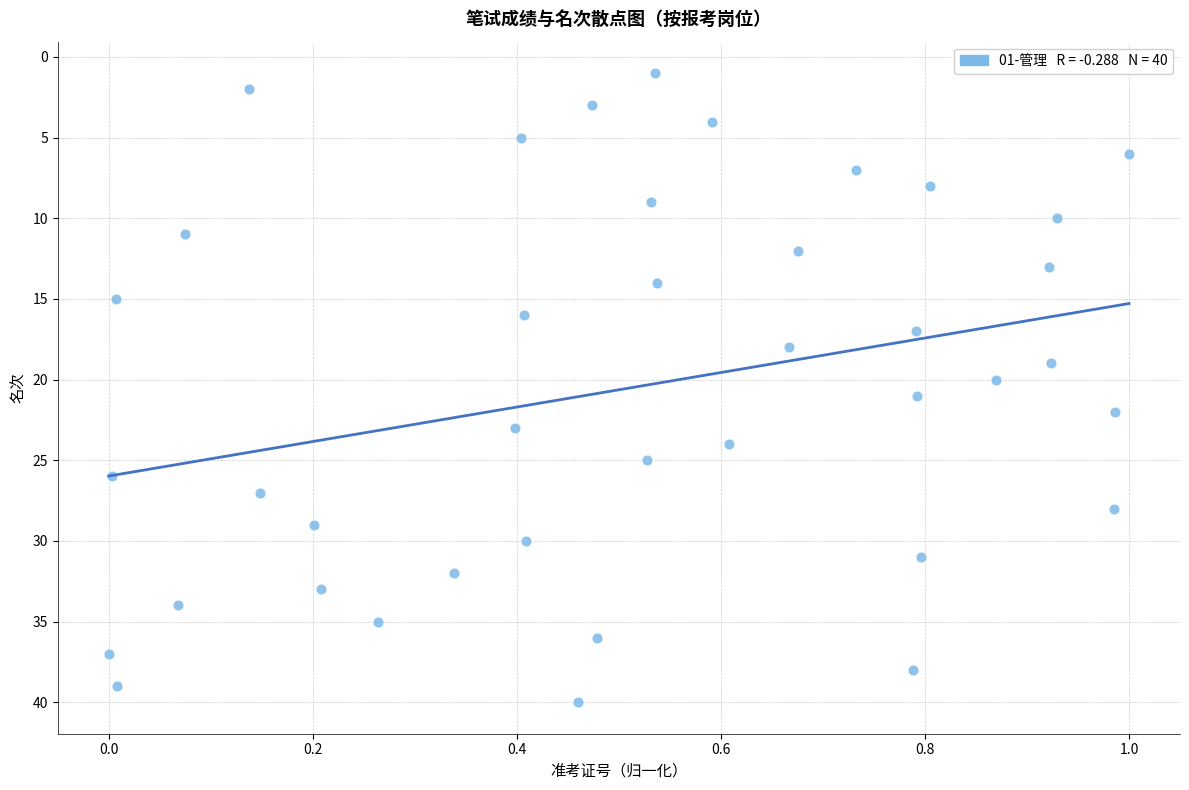

Count the number of points in this scatter plot.

40